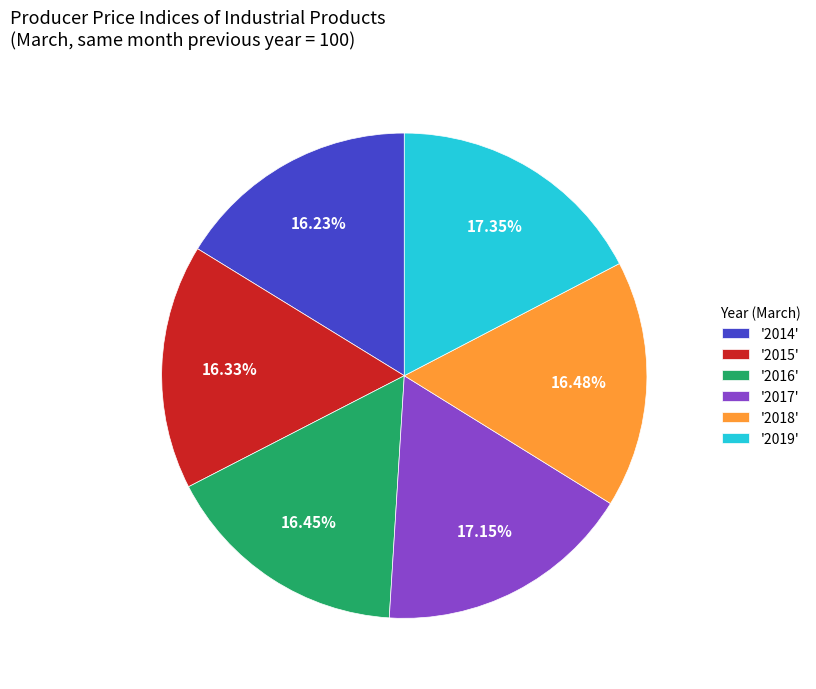

Approximately how many times larger is the value at '2016' compared to '2018'?

1.0